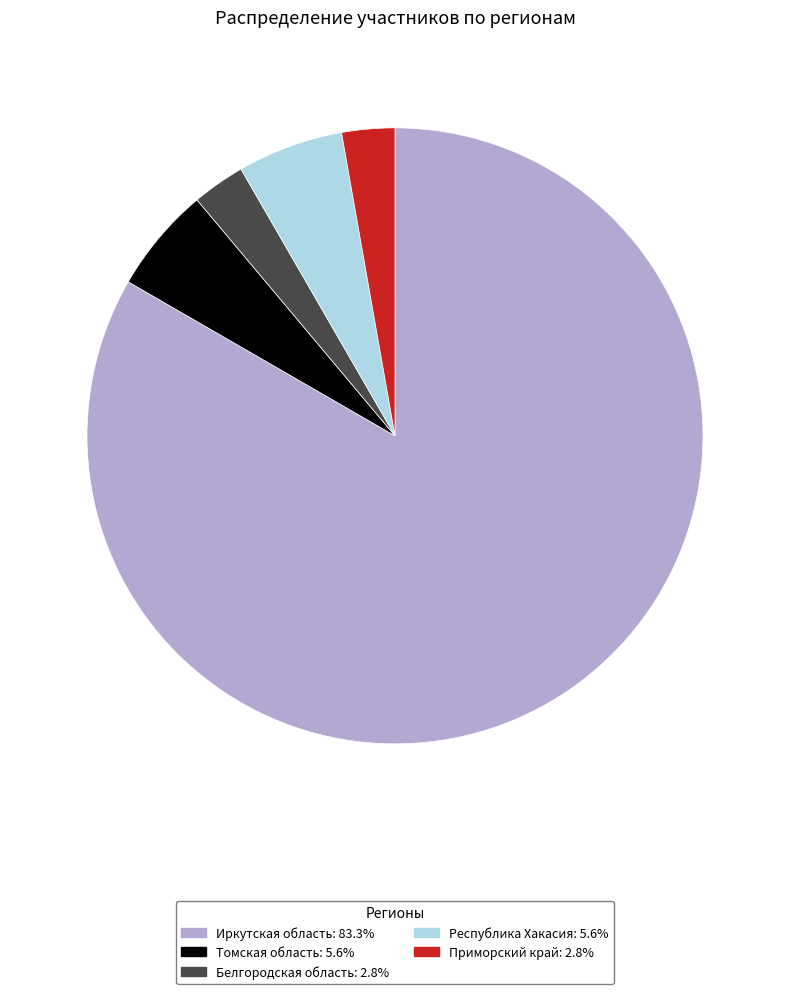

The Томская область slice represents 6% of the pie. True or false?

True